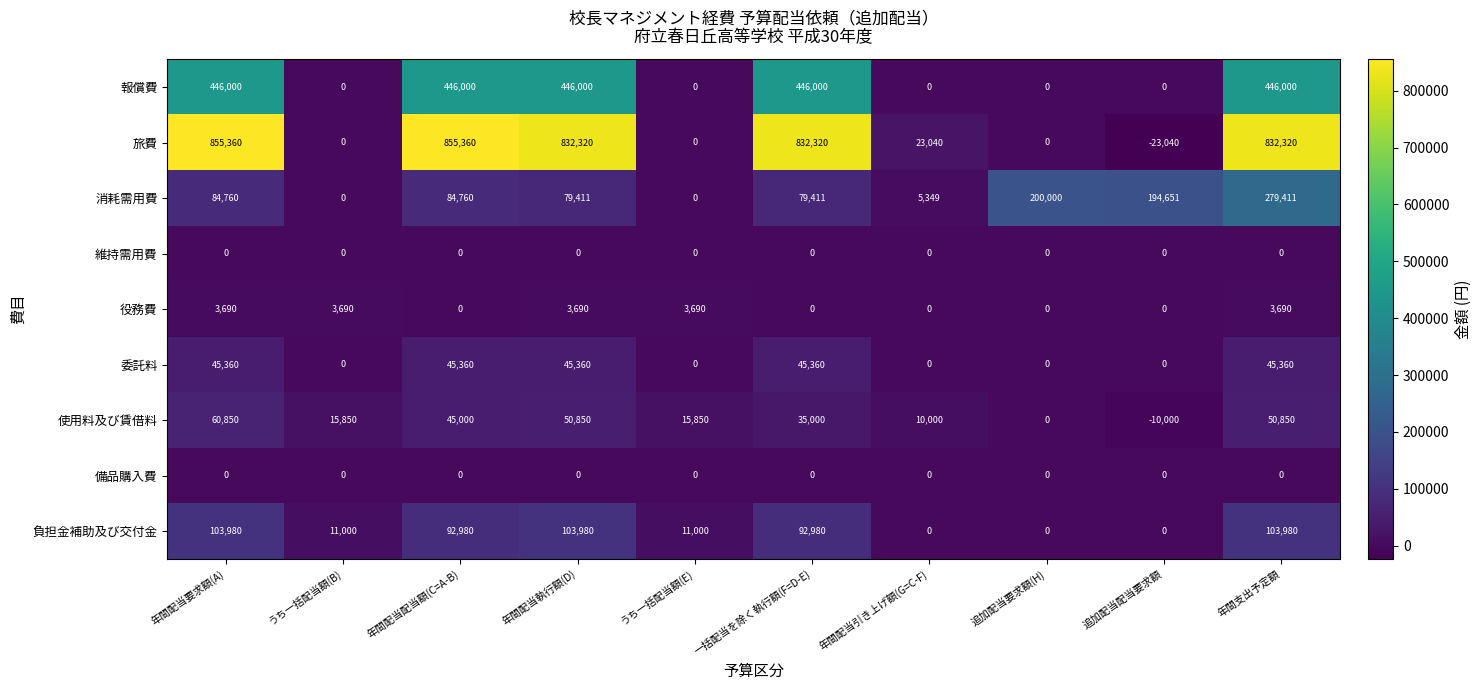

At how many categories does at least one series exceed 574073?

5